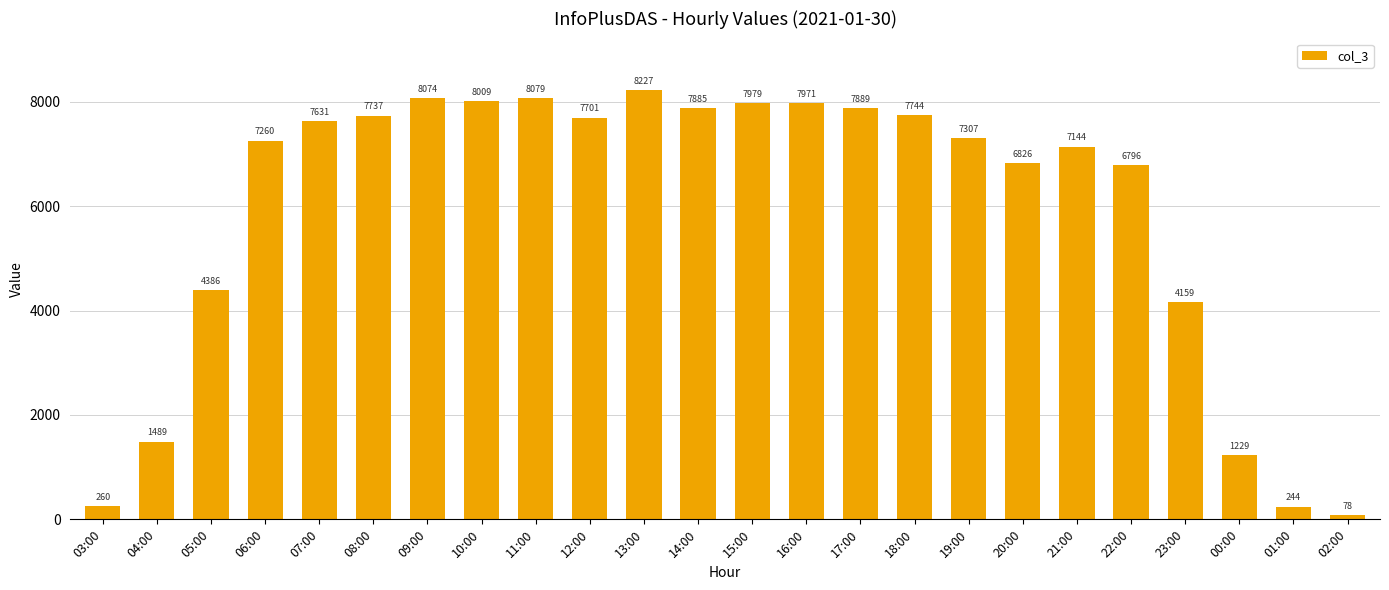

Which label corresponds to the smallest value in the chart?

02:00